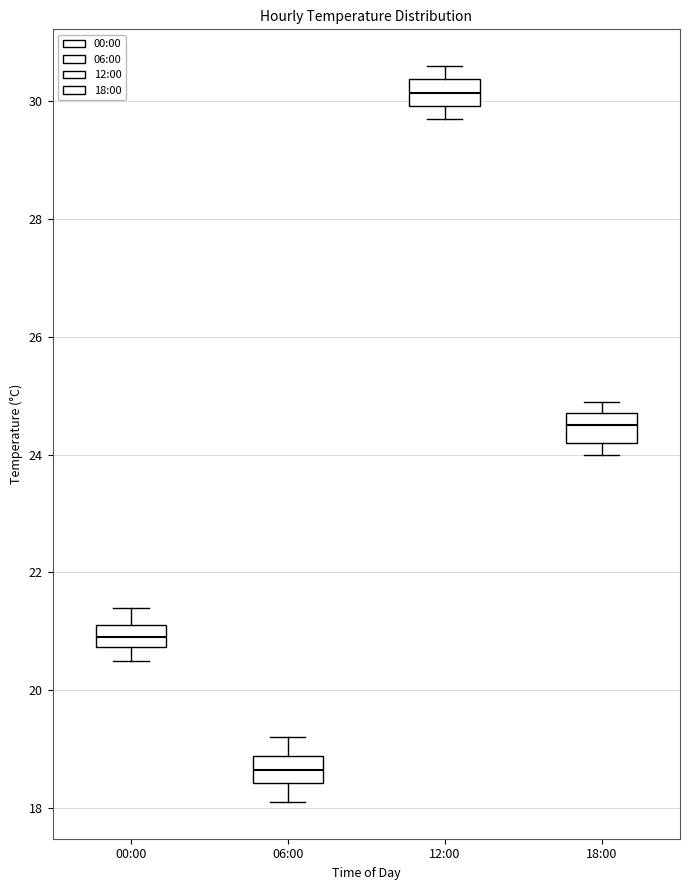

Reading left to right, read every box against the y-axis: the position of its median line, the range the box covers, and the ends of its whiskers. The values are not printed on the chart, so give them approximately, as read against the axis.

00:00: median 21.0, box 20.8 to 21.2, whiskers 20.6 to 21.4
06:00: median 18.6, box 18.4 to 18.8, whiskers 18.2 to 19.2
12:00: median 30.2, box 30.0 to 30.4, whiskers 29.8 to 30.6
18:00: median 24.6, box 24.2 to 24.8, whiskers 24.0 to 25.0